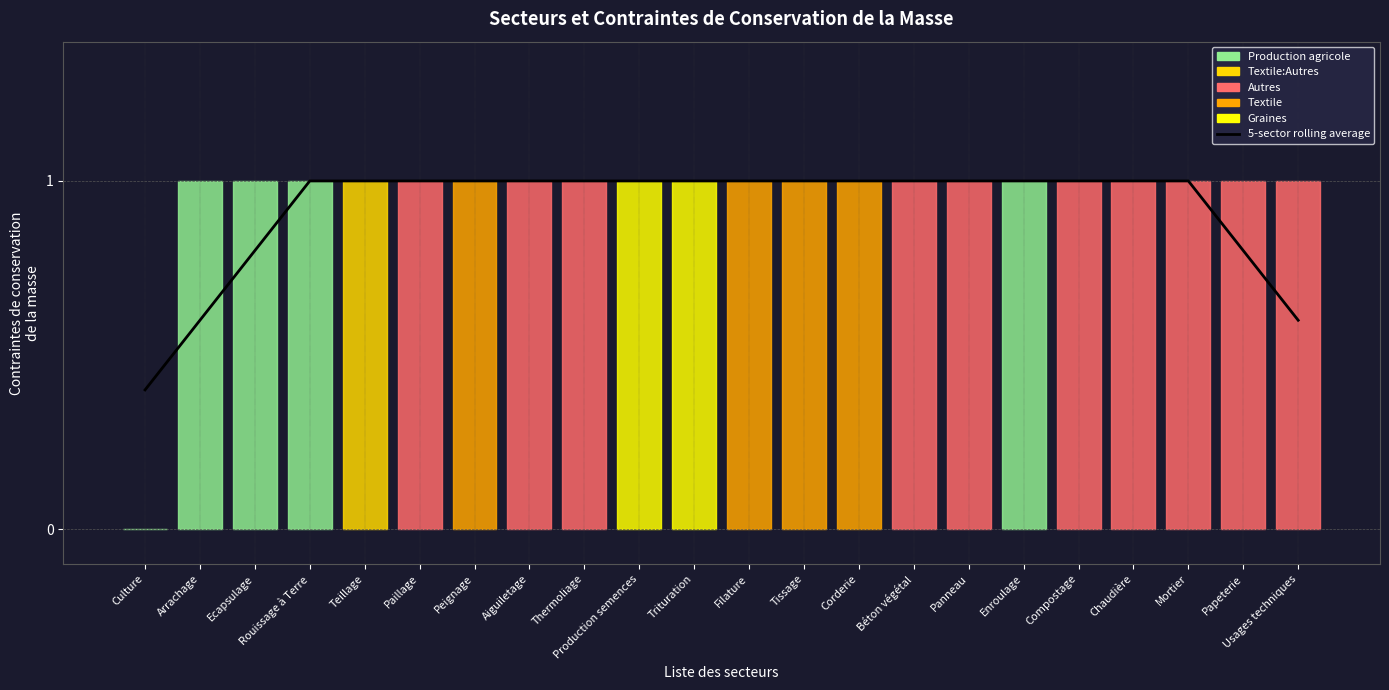

Reading right to left, list all the values displayed in this chart.

Usages techniques=0.6	Papeterie=0.8	Mortier=1.0	Chaudière=1.0	Compostage=1.0	Enroulage=1.0	Panneau=1.0	Béton végétal=1.0	Corderie=1.0	Tissage=1.0	Filature=1.0	Trituration=1.0	Production semences=1.0	Thermoliage=1.0	Aiguiletage=1.0	Peignage=1.0	Paillage=1.0	Teillage=1.0	Rouissage à Terre=1.0	Ecapsulage=0.8	Arrachage=0.6	Culture=0.4